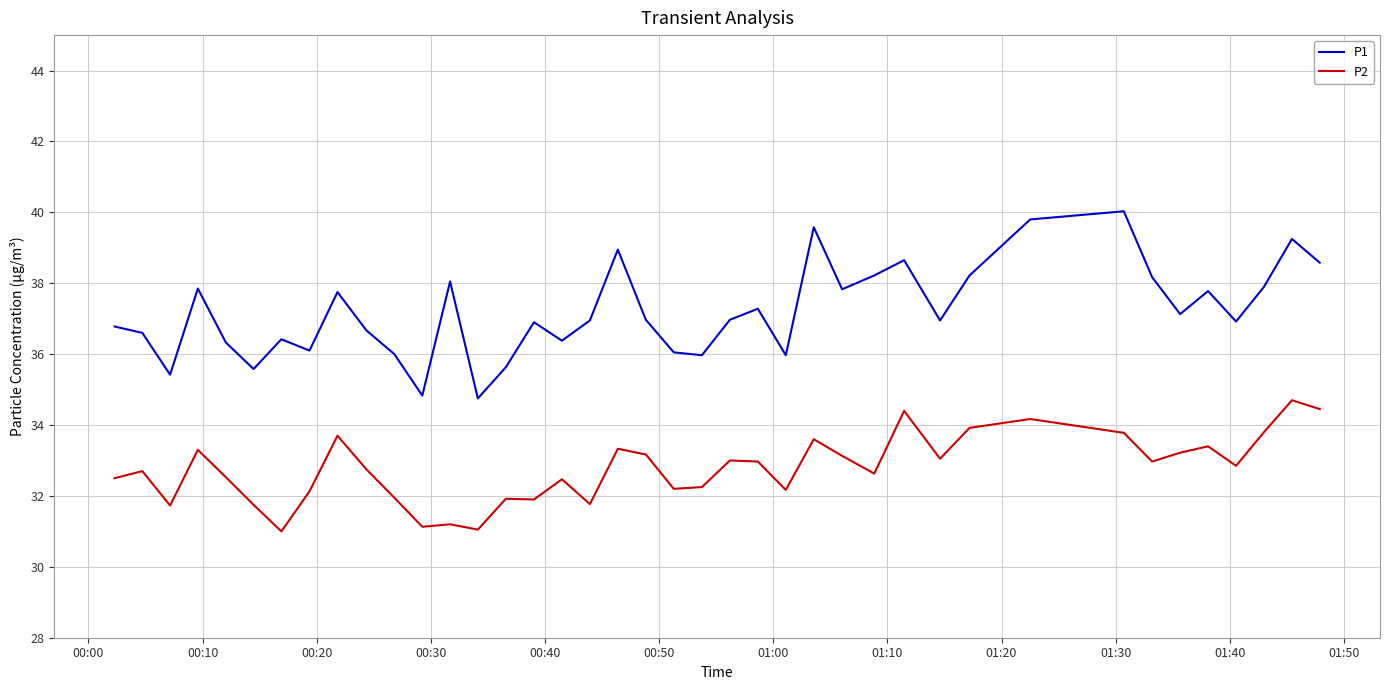

Which series has the largest total across all categories?

P1